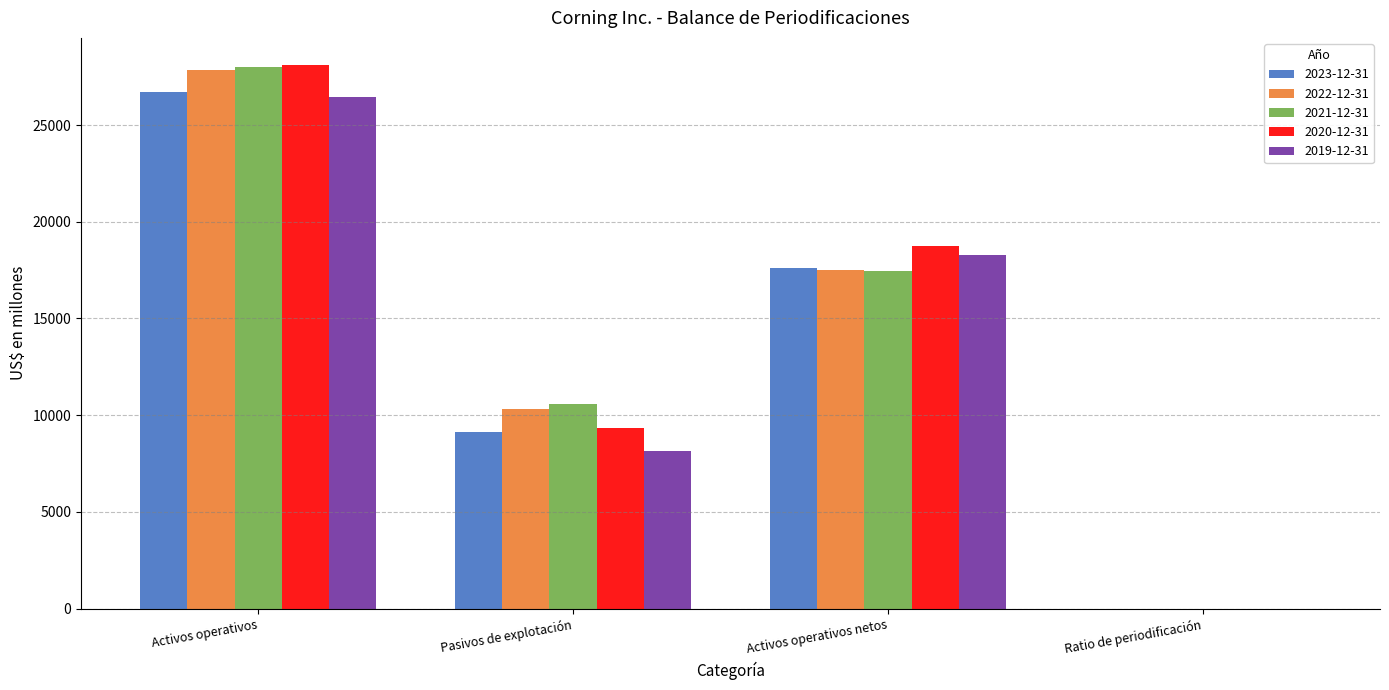

True or false: 2020-12-31 has a value of 28103.0 at Activos operativos.

True